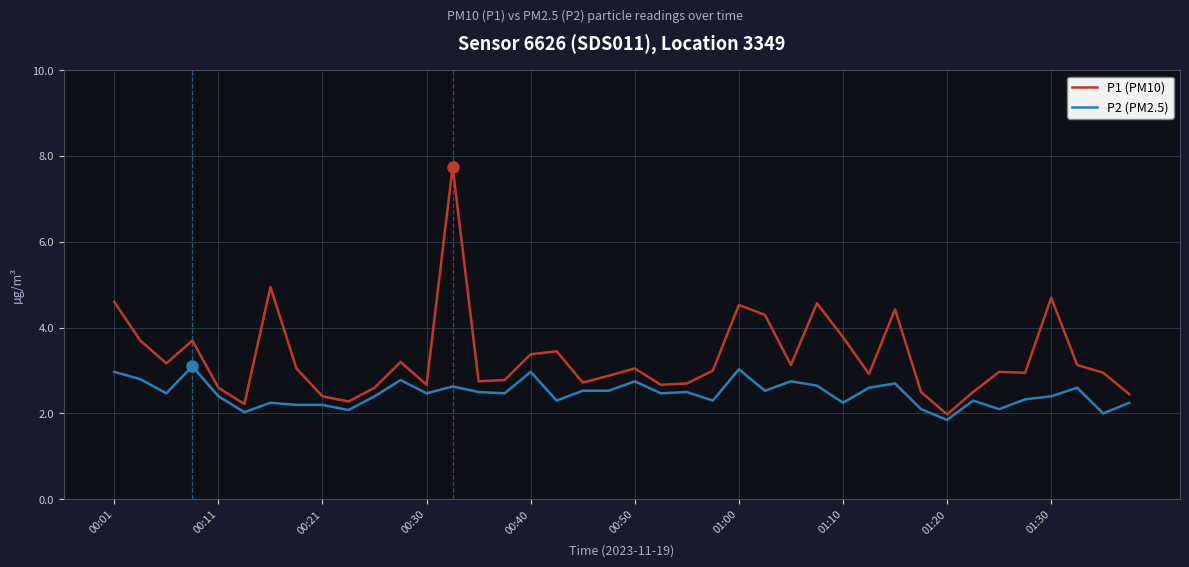

What is the smallest value displayed?

1.9